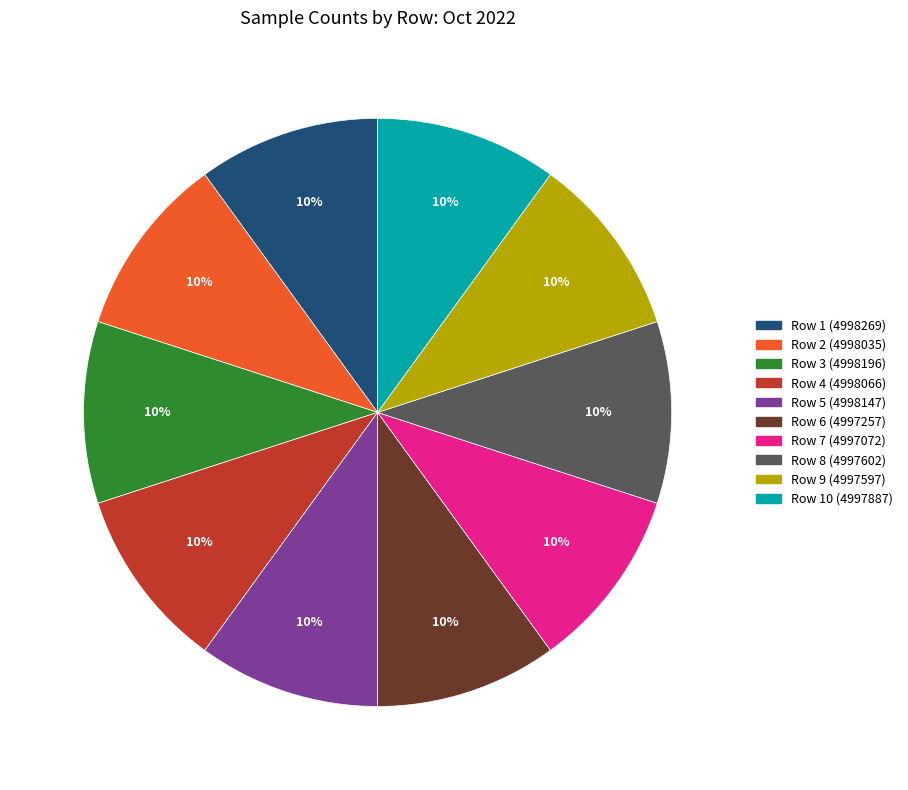

Does any single category account for the majority?

No